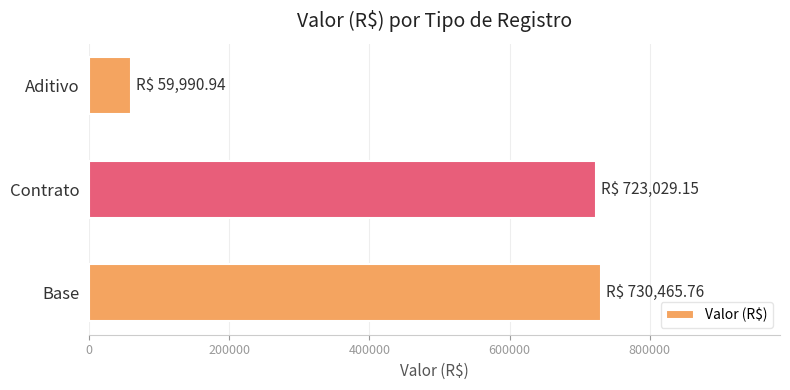

At which category does the chart reach its minimum across all series?

Aditivo